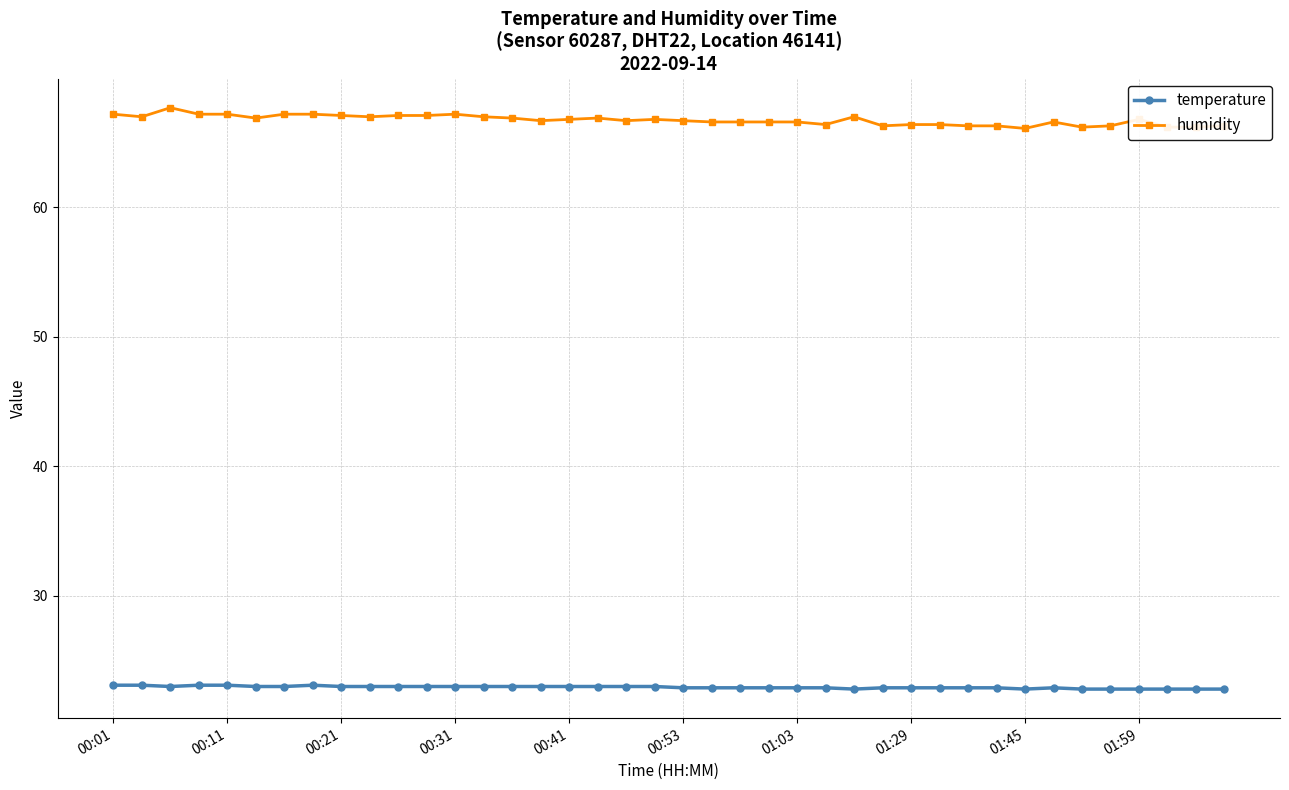

What is the difference between the maximum and minimum values in the temperature series?

0.3